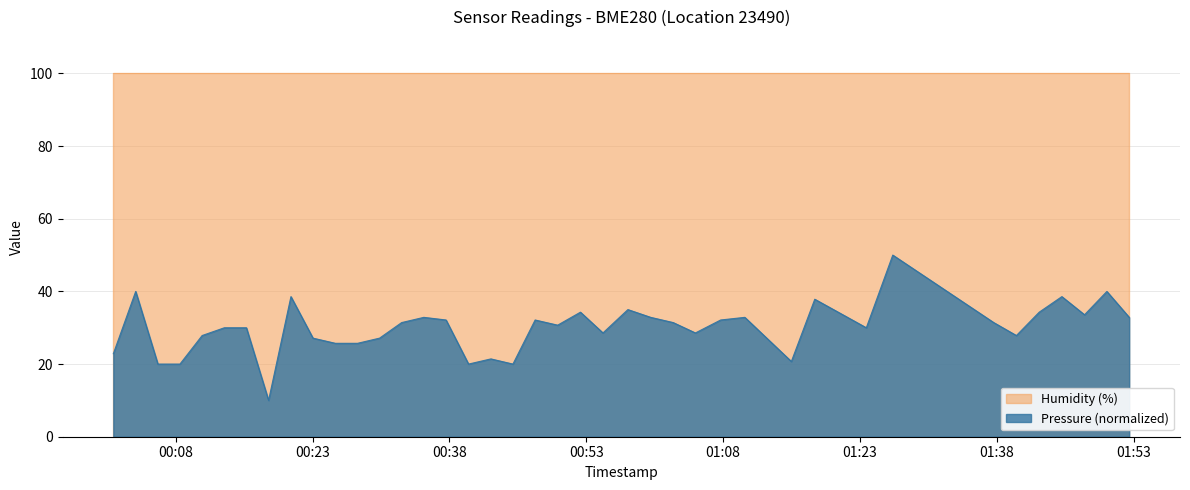

List the series in order of their peak value, lowest first.

Pressure (normalized), Humidity (%)